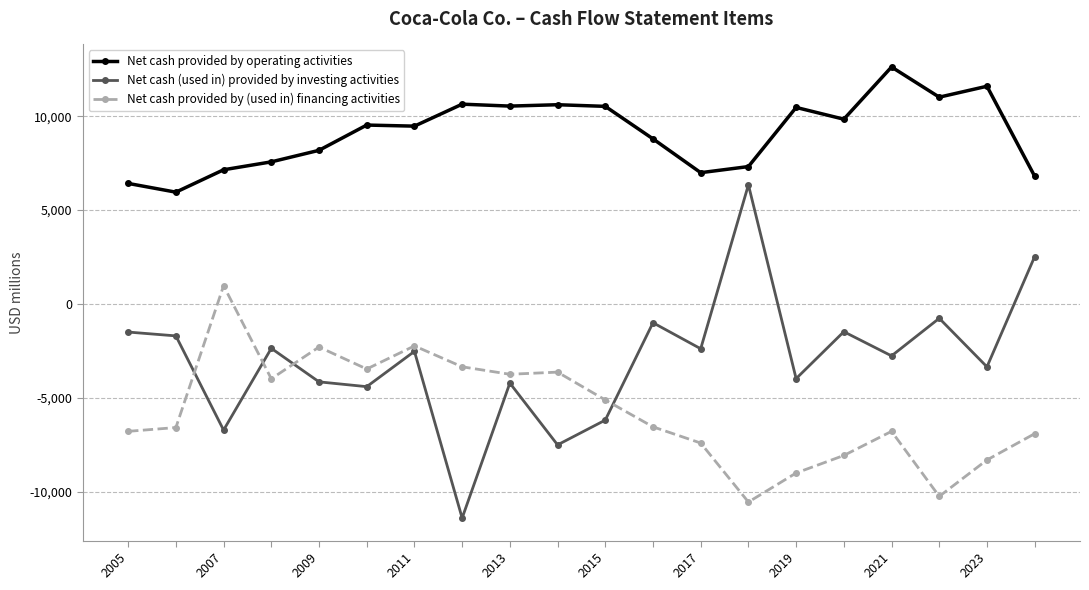

List the series in order of their peak value, lowest first.

Net cash provided by (used in) financing activities, Net cash (used in) provided by investing activities, Net cash provided by operating activities